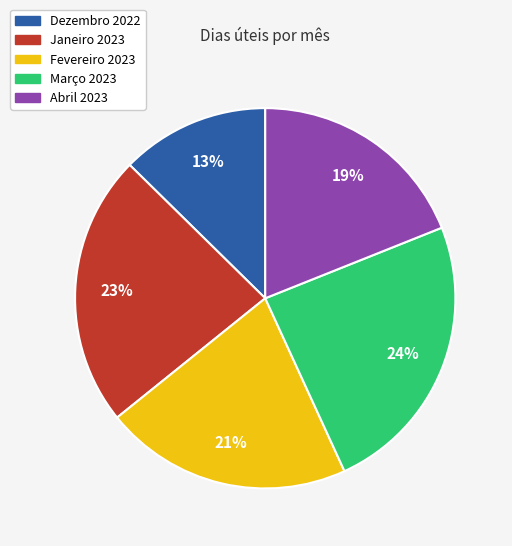

To the nearest percent, what is the difference between the Fevereiro 2023 and Dezembro 2022 slice percentages?

8%